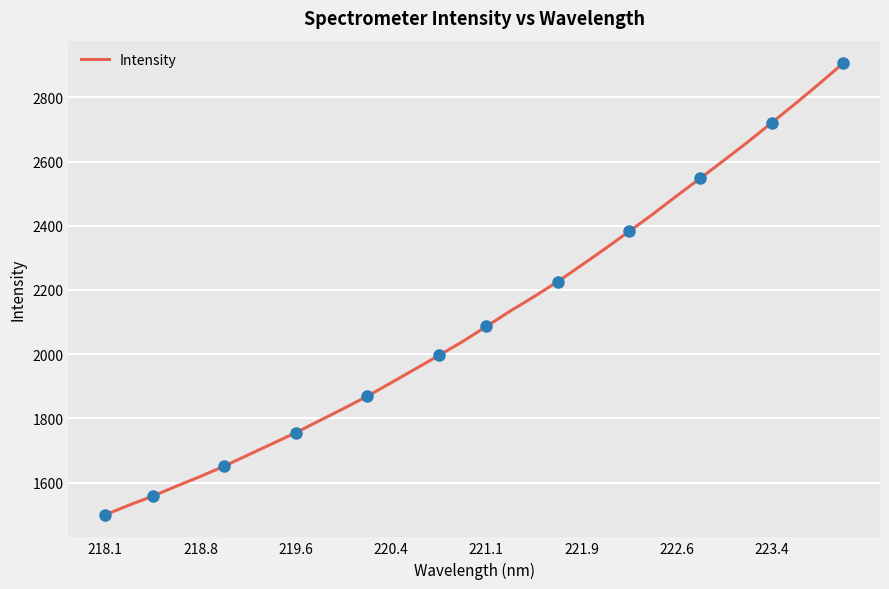

What is the value of the 21st point from the left?

2277.2